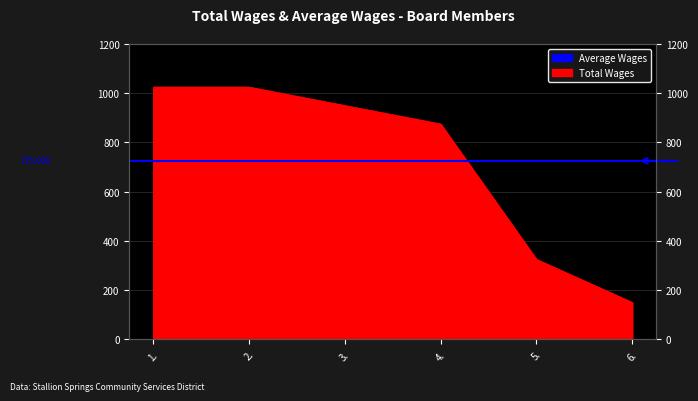

Reading left to right, what are all the values shown in this chart?

1.=1025	2.=1025	3.=950	4.=875	5.=325	6.=150